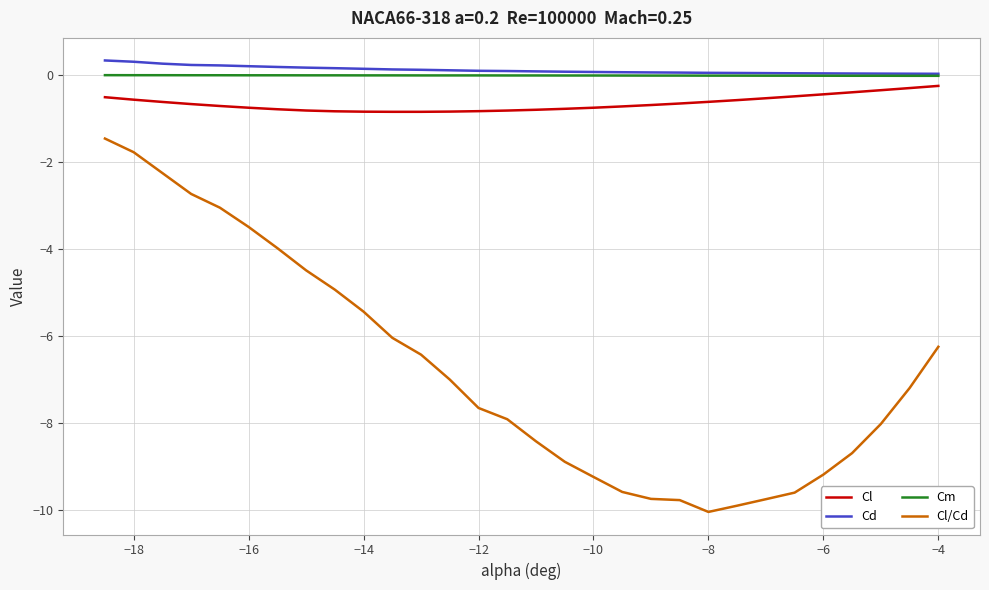

Which series has the widest spread of values?

Cl/Cd